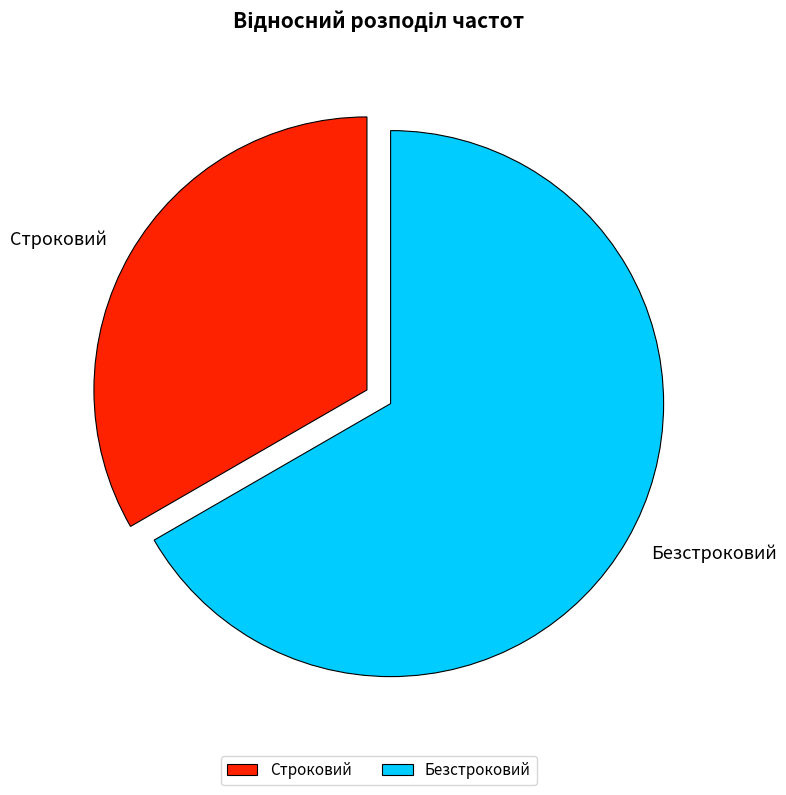

Which category has the smallest portion of the pie?

Строковий